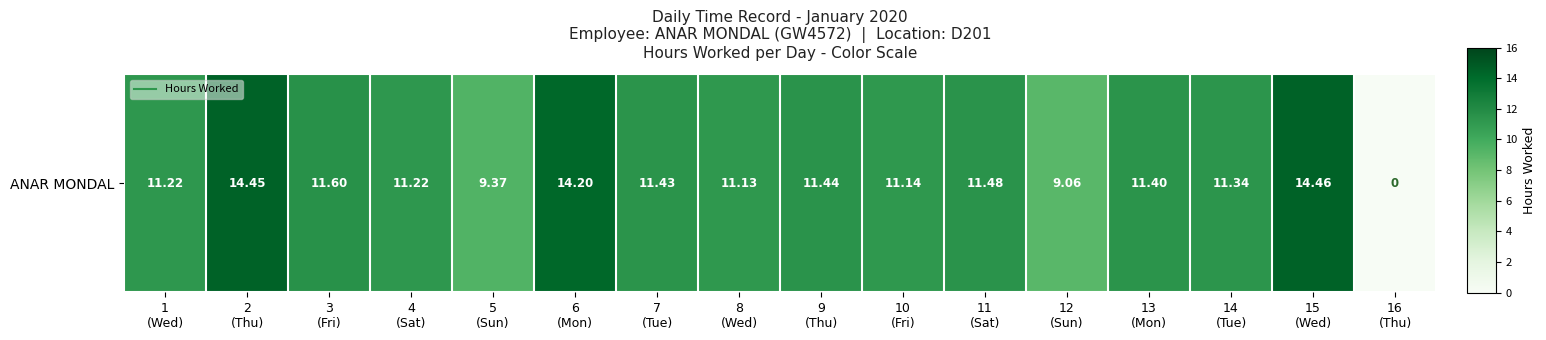

Reading left to right, extract all data points from this chart.

1
(Wed)=11.2	2
(Thu)=14.4	3
(Fri)=11.6	4
(Sat)=11.2	5
(Sun)=9.4	6
(Mon)=14.2	7
(Tue)=11.4	8
(Wed)=11.1	9
(Thu)=11.4	10
(Fri)=11.1	11
(Sat)=11.5	12
(Sun)=9.1	13
(Mon)=11.4	14
(Tue)=11.3	15
(Wed)=14.5	16
(Thu)=0.0